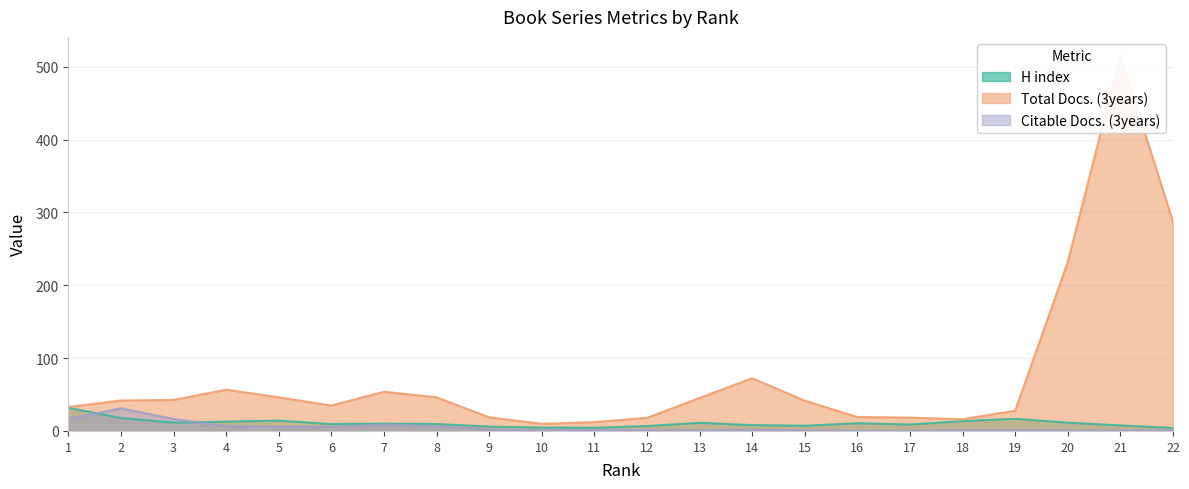

What is the maximum value for H index?

31.8